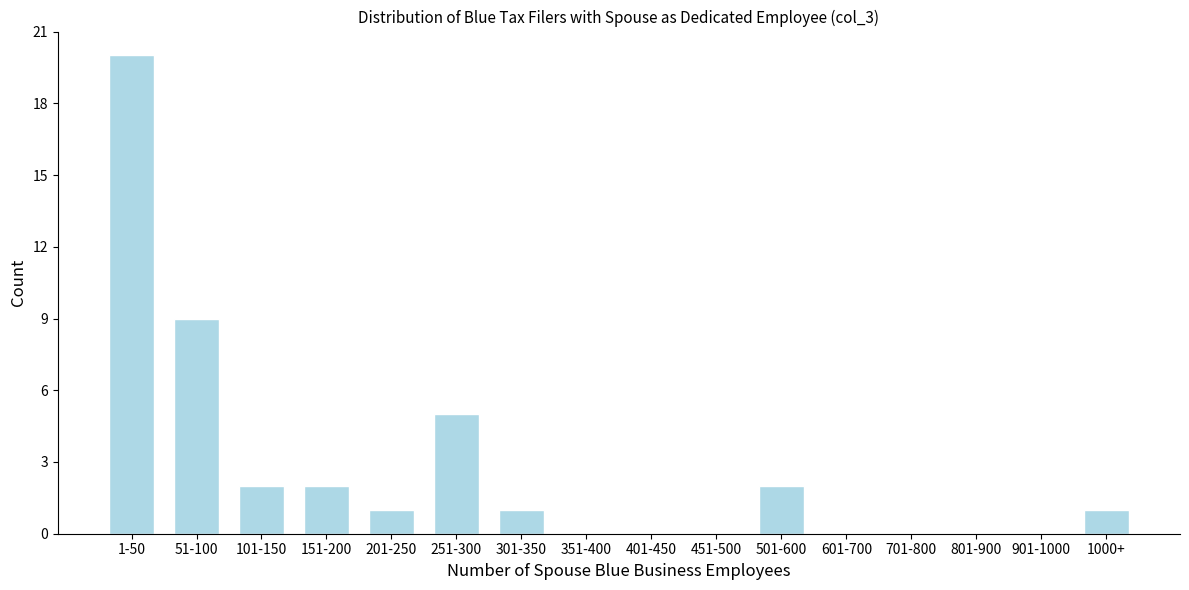

Reading right to left, list all the values displayed in this chart.

1000+=1	901-1000=0	801-900=0	701-800=0	601-700=0	501-600=2	451-500=0	401-450=0	351-400=0	301-350=1	251-300=5	201-250=1	151-200=2	101-150=2	51-100=9	1-50=20